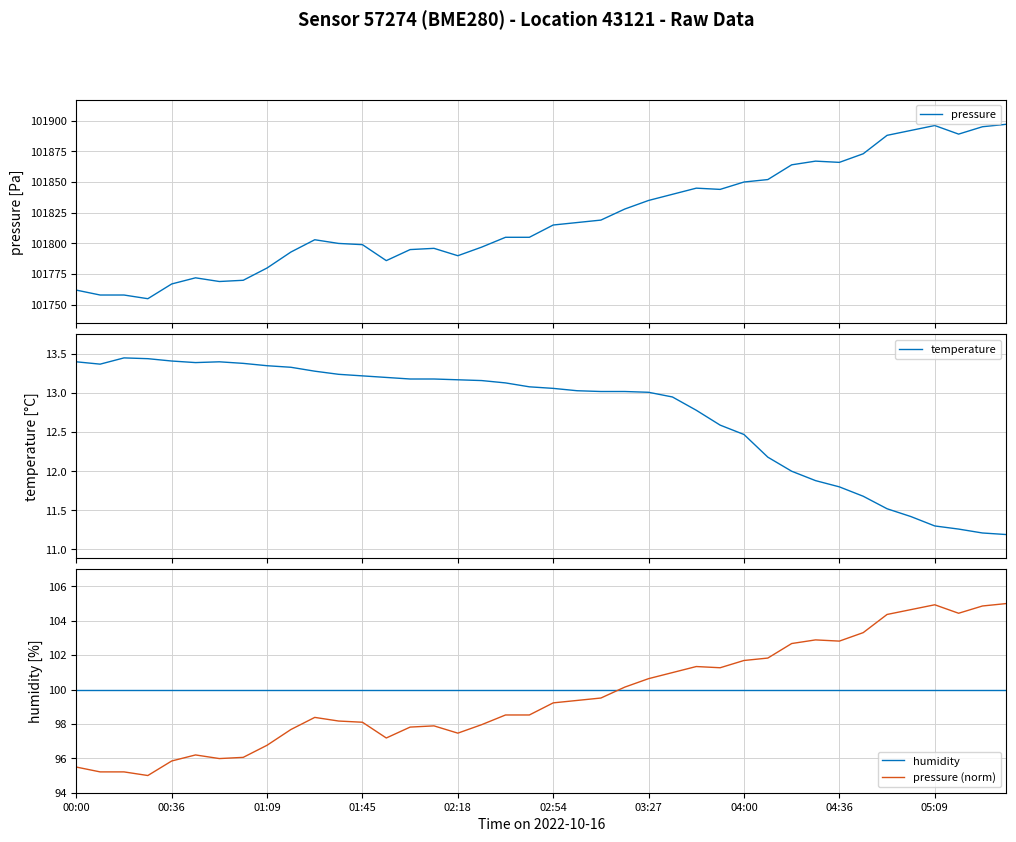

Reading left to right, transcribe all the data shown in this chart.

pressure: 101762.0	101758.0	101758.0	101755.0	101767.0	101772.0	101769.0	101770.0	101780.0	101793.0	101803.0	101800.0	101799.0	101786.0	101795.0	101796.0	101790.0	101797.0	101805.0	101805.0	101815.0	101817.0	101819.0	101828.0	101835.0	101840.0	101845.0	101844.0	101850.0	101852.0	101864.0	101867.0	101866.0	101873.0	101888.0	101892.0	101896.0	101889.0	101895.0	101897.0
temperature: 13.4	13.4	13.4	13.4	13.4	13.4	13.4	13.4	13.3	13.3	13.3	13.2	13.2	13.2	13.2	13.2	13.2	13.2	13.1	13.1	13.1	13.0	13.0	13.0	13.0	12.9	12.8	12.6	12.5	12.2	12.0	11.9	11.8	11.7	11.5	11.4	11.3	11.3	11.2	11.2
humidity: 100.0	100.0	100.0	100.0	100.0	100.0	100.0	100.0	100.0	100.0	100.0	100.0	100.0	100.0	100.0	100.0	100.0	100.0	100.0	100.0	100.0	100.0	100.0	100.0	100.0	100.0	100.0	100.0	100.0	100.0	100.0	100.0	100.0	100.0	100.0	100.0	100.0	100.0	100.0	100.0
pressure (norm): 95.5	95.2	95.2	95.0	95.8	96.2	96.0	96.1	96.8	97.7	98.4	98.2	98.1	97.2	97.8	97.9	97.5	98.0	98.5	98.5	99.2	99.4	99.5	100.1	100.6	101.0	101.3	101.3	101.7	101.8	102.7	102.9	102.8	103.3	104.4	104.6	104.9	104.4	104.9	105.0